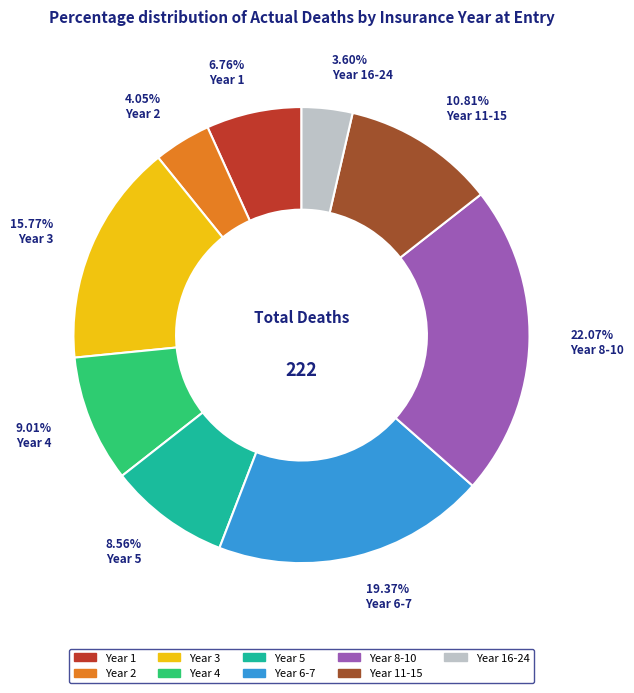

Is there any slice that represents more than half of the pie?

No